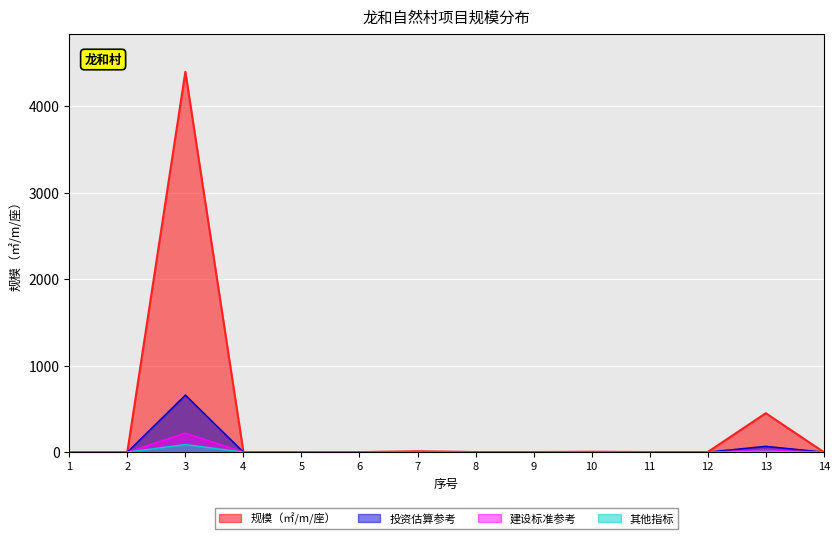

The chart shows a value of 4 at 10. True or false?

True